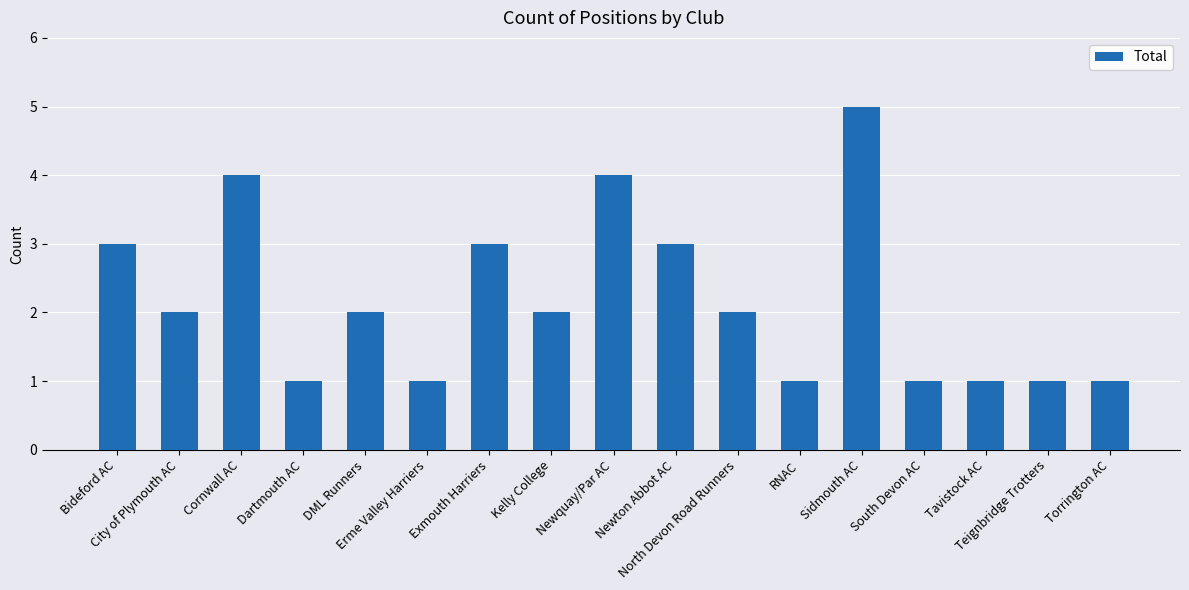

How many categories are shown in the chart?

17